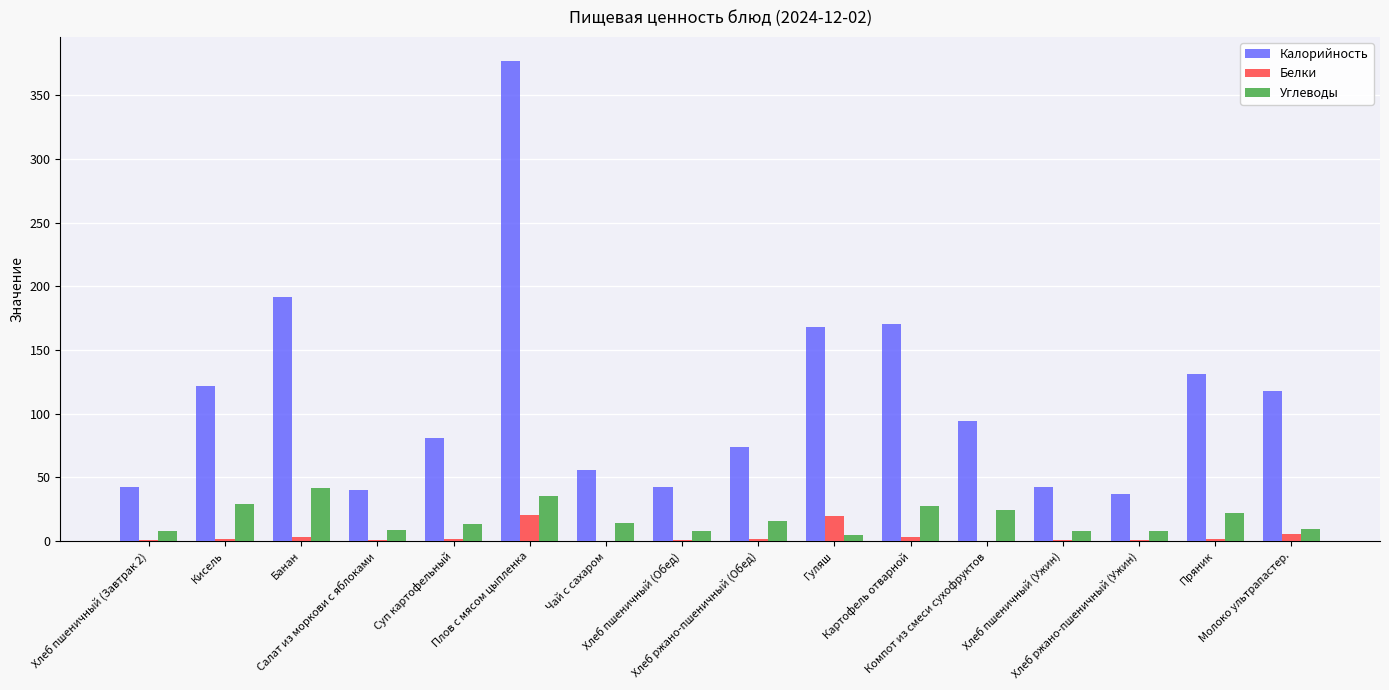

Between Суп картофельный and Пряник, which series saw the biggest shift?

Калорийность